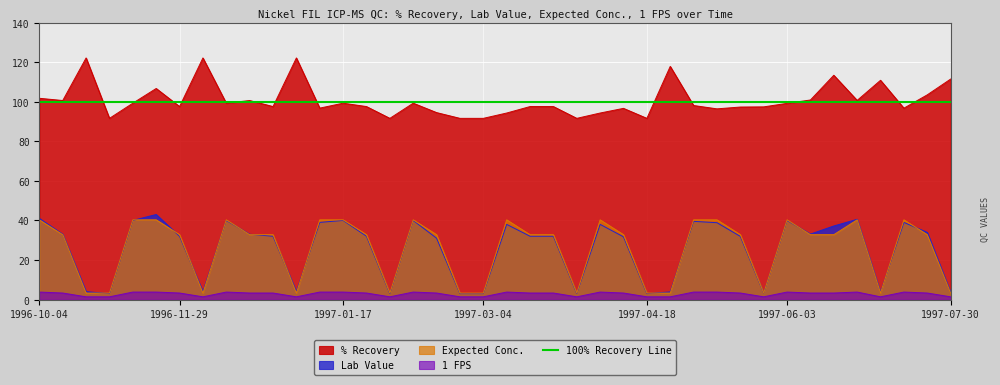

How many interior local peaks does the % Recovery series have?

11